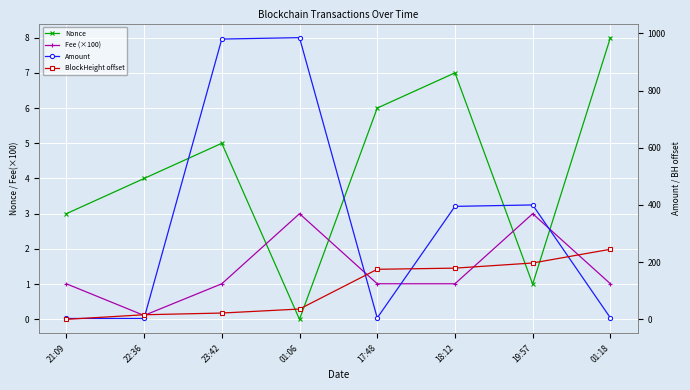

Does the chart display data point markers on the line(s)?

Yes